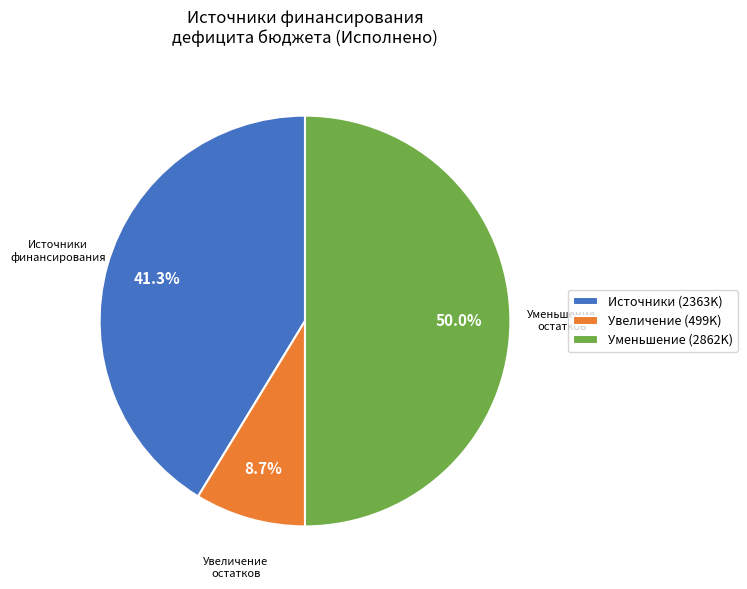

To the nearest percent, what is the average slice percentage?

33%